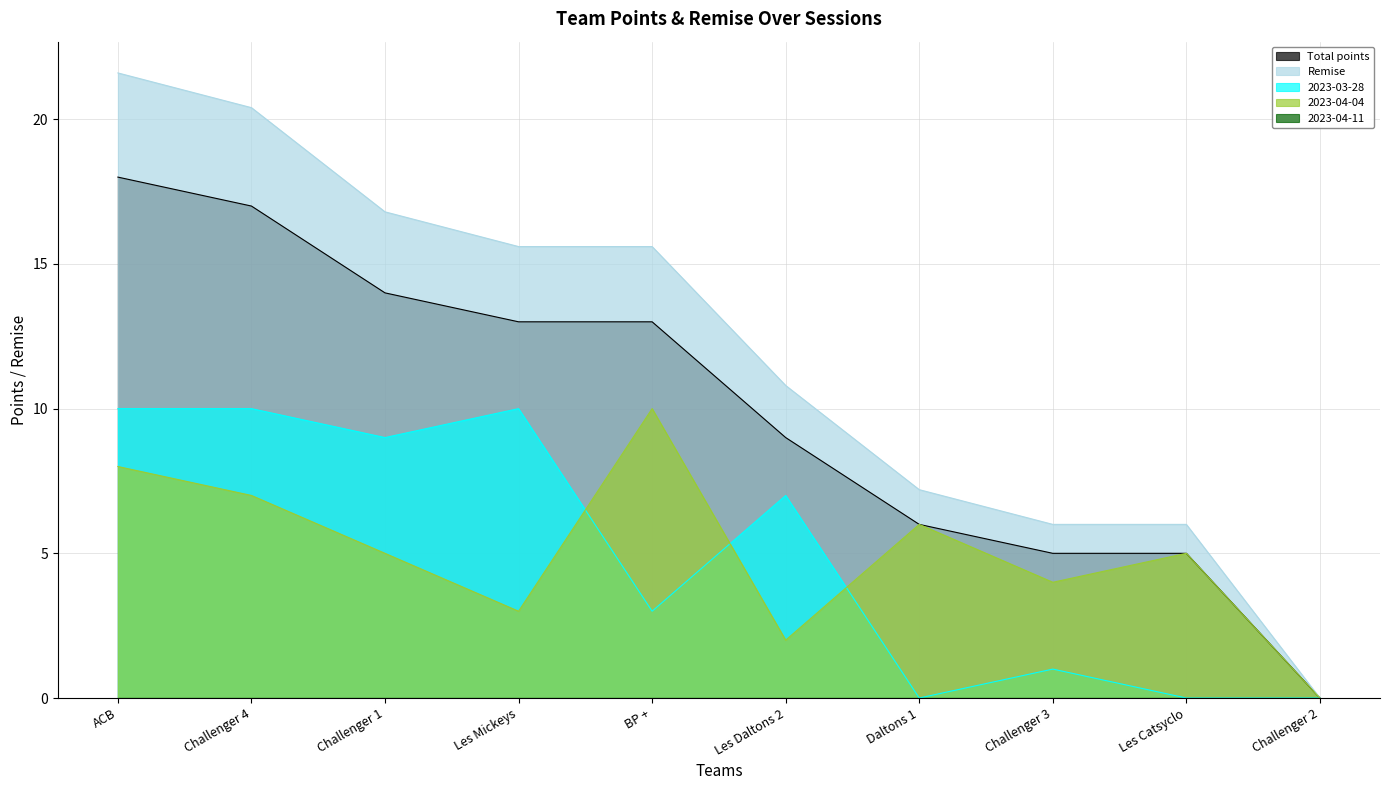

Reading left to right, list all the values displayed in this chart.

Total points: ACB=18.0	Challenger 4=17.0	Challenger 1=14.0	Les Mickeys=13.0	BP +=13.0	Les Daltons 2=9.0	Daltons 1=6.0	Challenger 3=5.0	Les Catsyclo=5.0	Challenger 2=0.0
Remise: ACB=21.6	Challenger 4=20.4	Challenger 1=16.8	Les Mickeys=15.6	BP +=15.6	Les Daltons 2=10.8	Daltons 1=7.2	Challenger 3=6.0	Les Catsyclo=6.0	Challenger 2=0.0
2023-03-28: ACB=10.0	Challenger 4=10.0	Challenger 1=9.0	Les Mickeys=10.0	BP +=3.0	Les Daltons 2=7.0	Daltons 1=0.0	Challenger 3=1.0	Les Catsyclo=0.0	Challenger 2=0.0
2023-04-04: ACB=8.0	Challenger 4=7.0	Challenger 1=5.0	Les Mickeys=3.0	BP +=10.0	Les Daltons 2=2.0	Daltons 1=6.0	Challenger 3=4.0	Les Catsyclo=5.0	Challenger 2=0.0